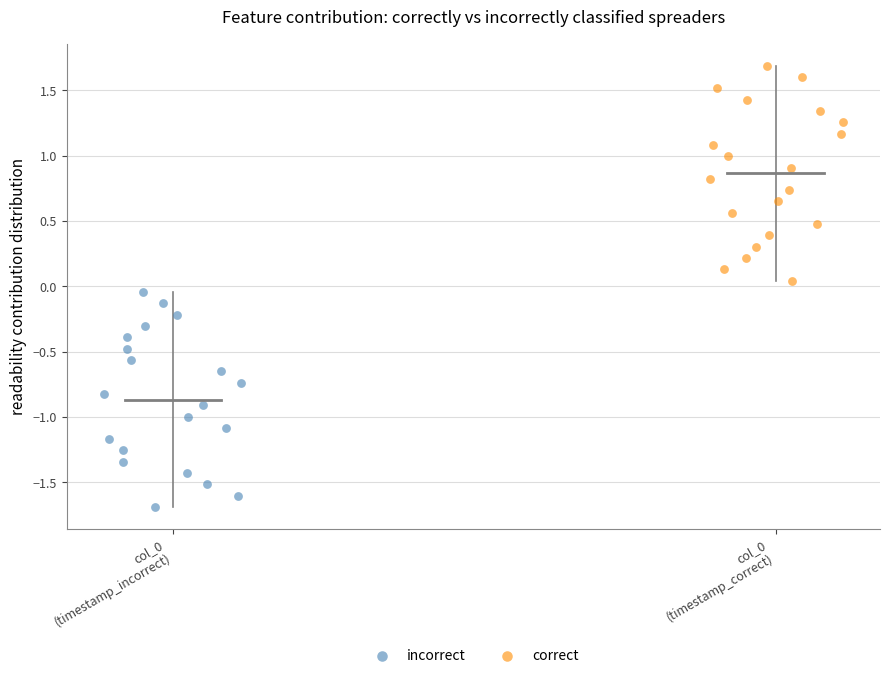

Which series contains the highest Y value?

correct